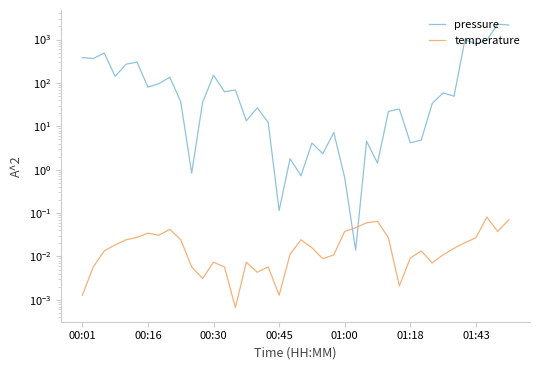

The temperature series shows 0.0 at 15. True or false?

False